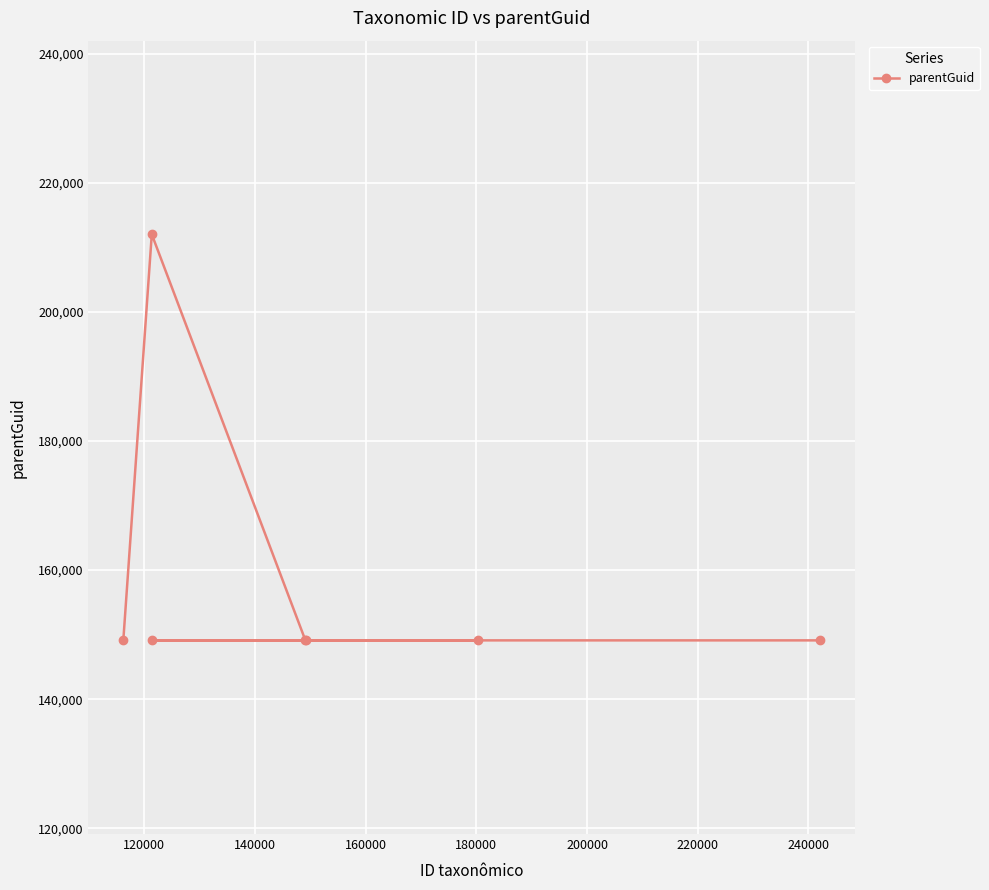

How many lines are shown in the chart?

1